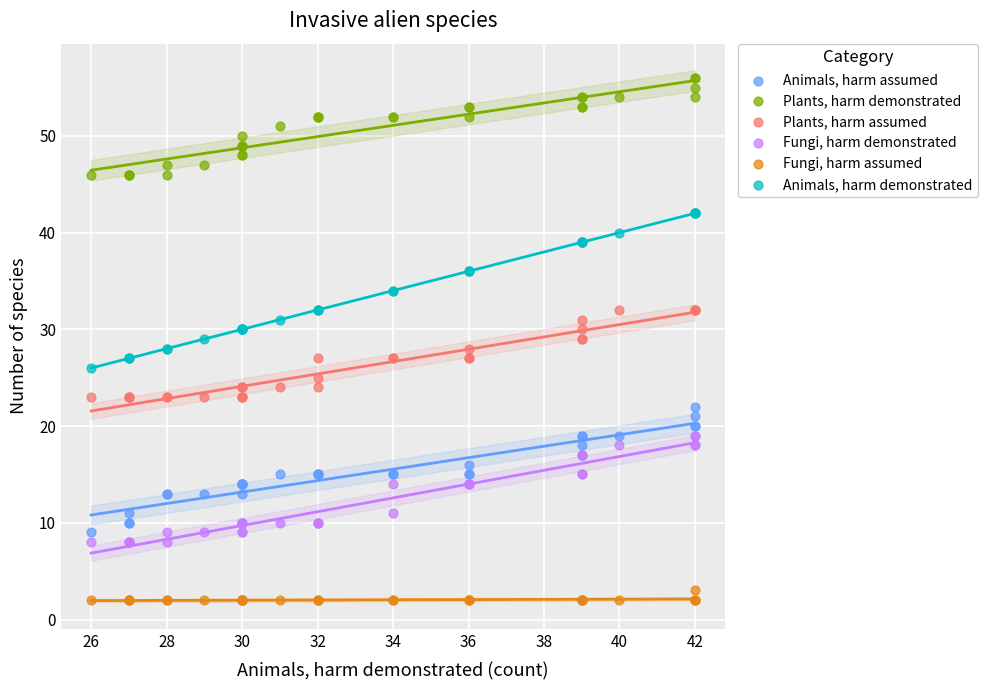

Which series has the largest Y range (max minus min)?

Animals, harm demonstrated